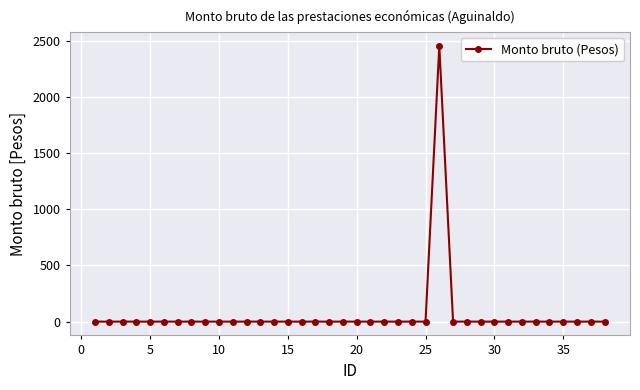

How many distinct data groups are displayed?

1